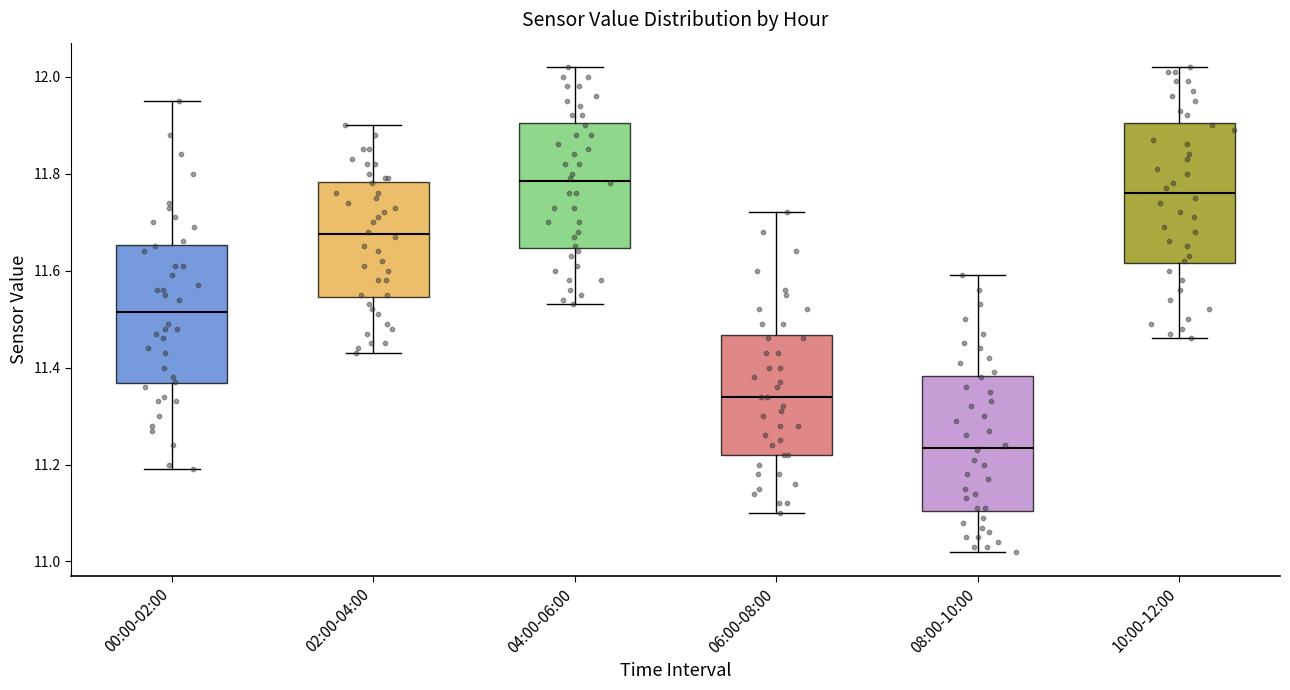

Reading left to right, read every box against the y-axis: the position of its median line, the range the box covers, and the ends of its whiskers. The values are not printed on the chart, so give them approximately, as read against the axis.

00:00-02:00: median 11.52, box 11.36 to 11.66, whiskers 11.20 to 11.96
02:00-04:00: median 11.68, box 11.54 to 11.78, whiskers 11.44 to 11.90
04:00-06:00: median 11.78, box 11.64 to 11.90, whiskers 11.54 to 12.02
06:00-08:00: median 11.34, box 11.22 to 11.46, whiskers 11.10 to 11.72
08:00-10:00: median 11.24, box 11.10 to 11.38, whiskers 11.02 to 11.60
10:00-12:00: median 11.76, box 11.62 to 11.90, whiskers 11.46 to 12.02